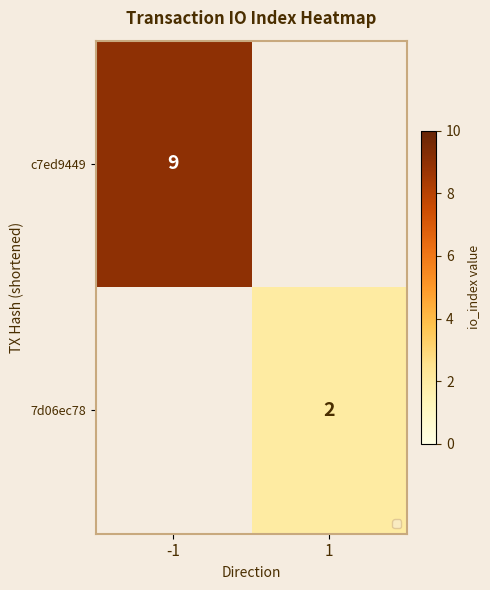

True or false: 7d06ec78 has a value of 2 at 1.

True